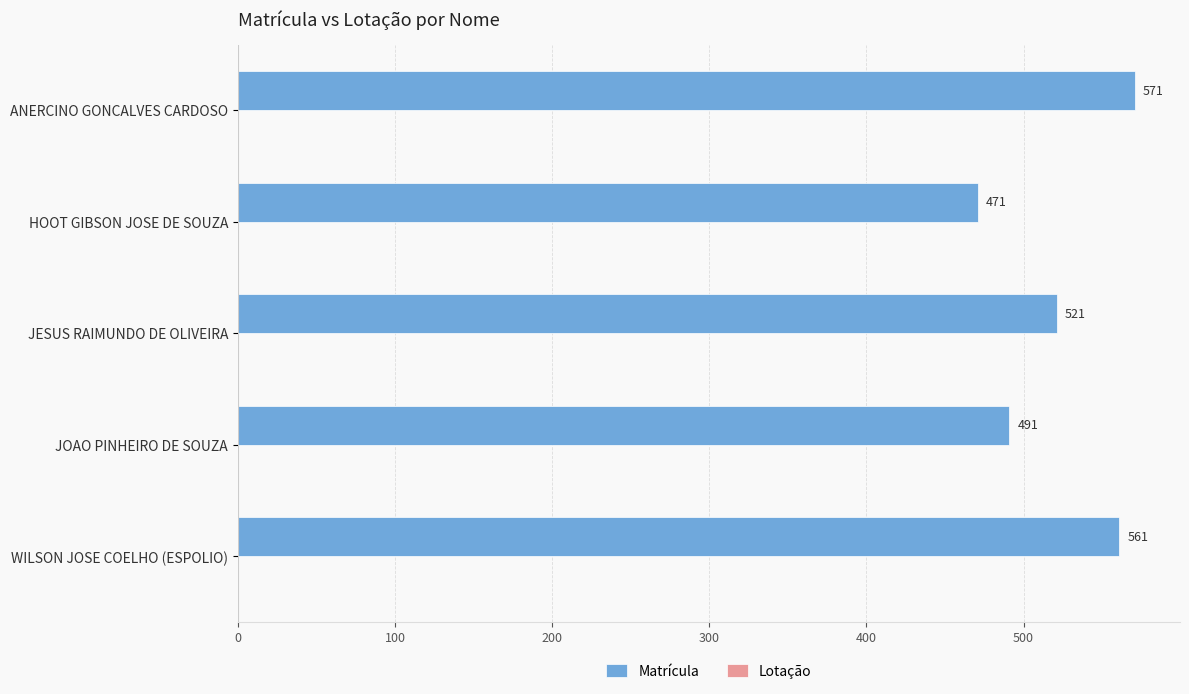

Are the bars grouped side by side (vs. stacked)?

No